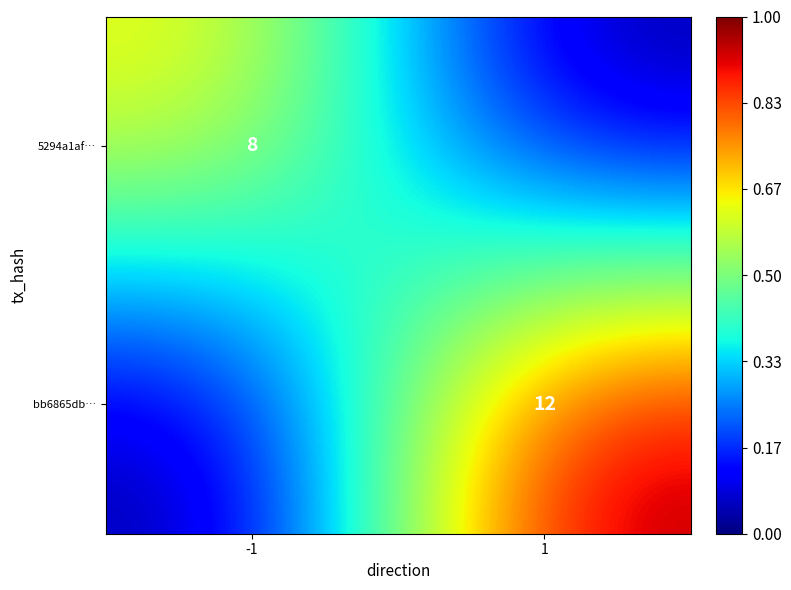

Is it true that 5294a1af… equals 5 at -1?

False